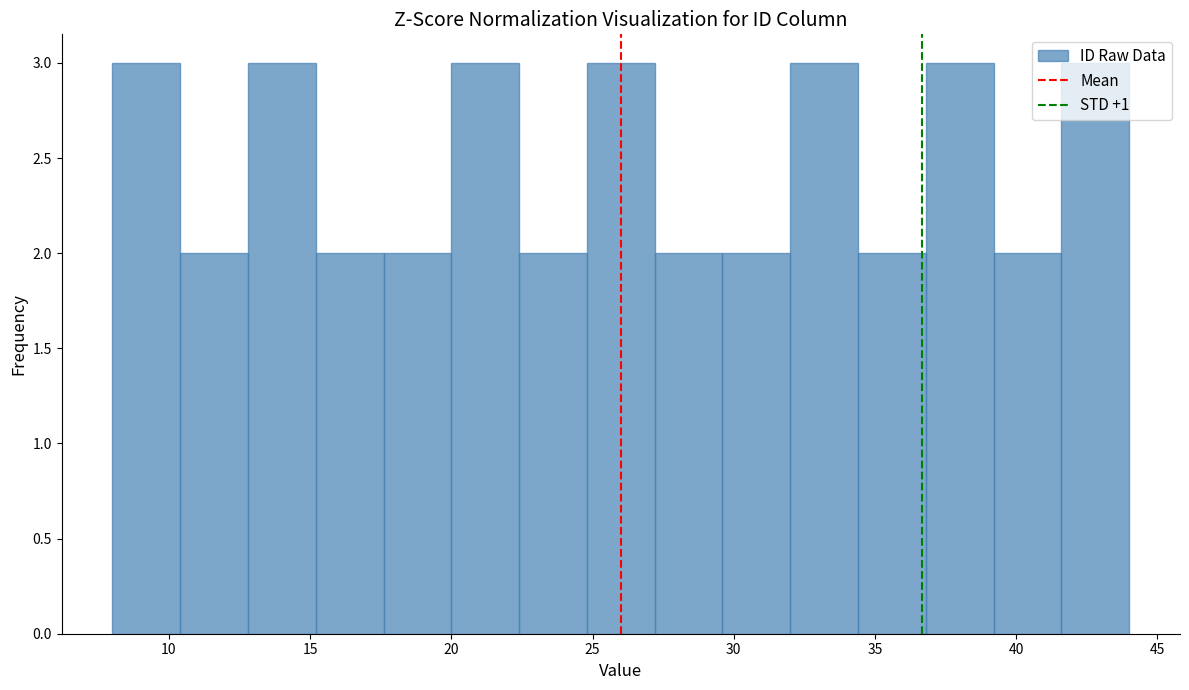

What is the height of the bar covering 27.2 to 29.6 on the x-axis? Neither the bar edges nor the heights are printed on the chart, so give them approximately, as read against the axes.

2